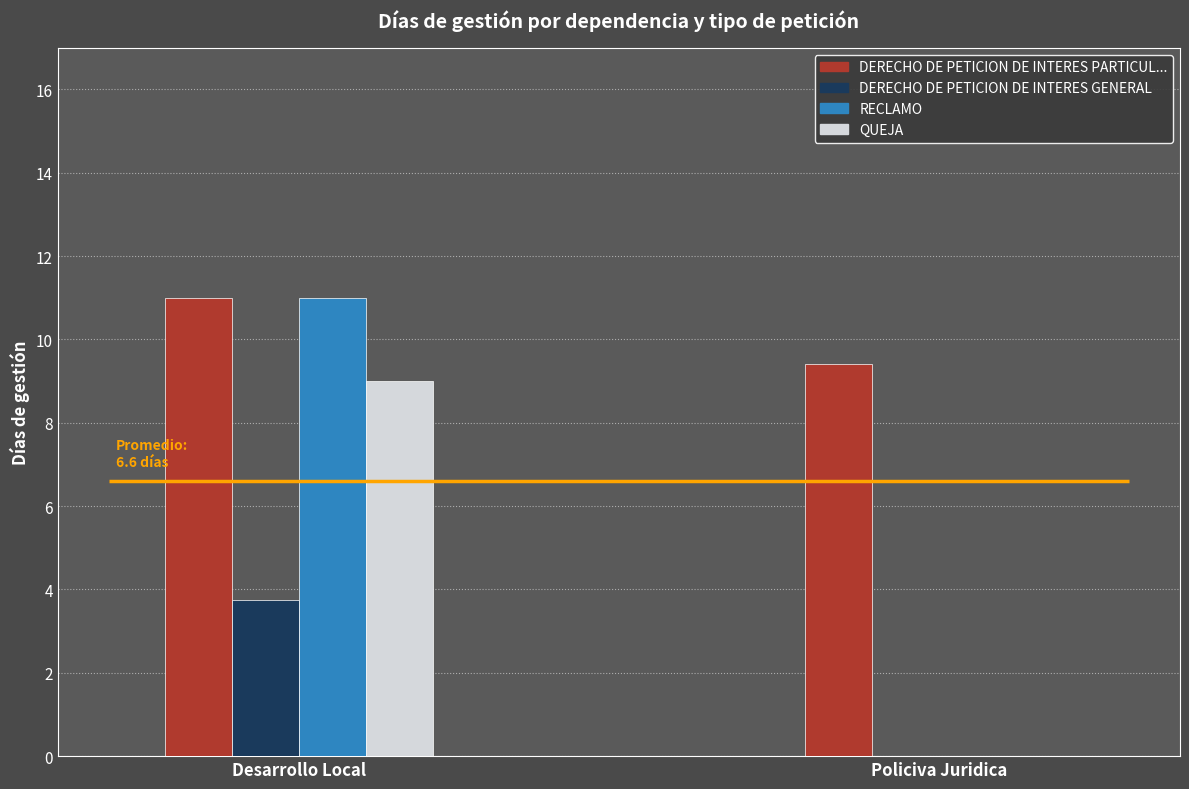

What is the difference between the DERECHO DE PETICION DE INTERES PARTICUL... values at Policiva Juridica and Desarrollo Local?

1.6